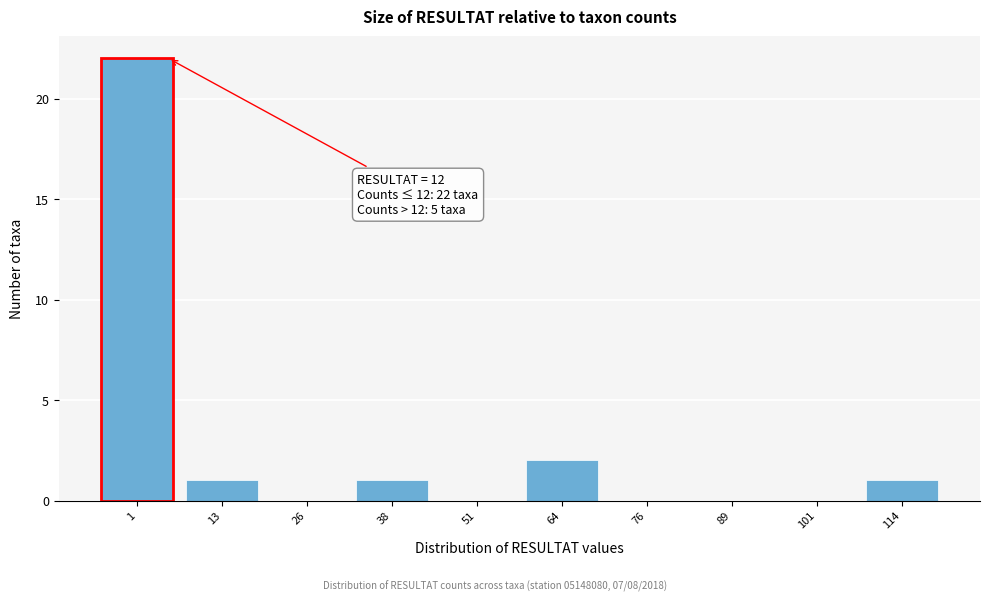

Reading left to right, what are all the values shown in this chart?

1=22	13=1	26=0	38=1	51=0	64=2	76=0	89=0	101=0	114=1